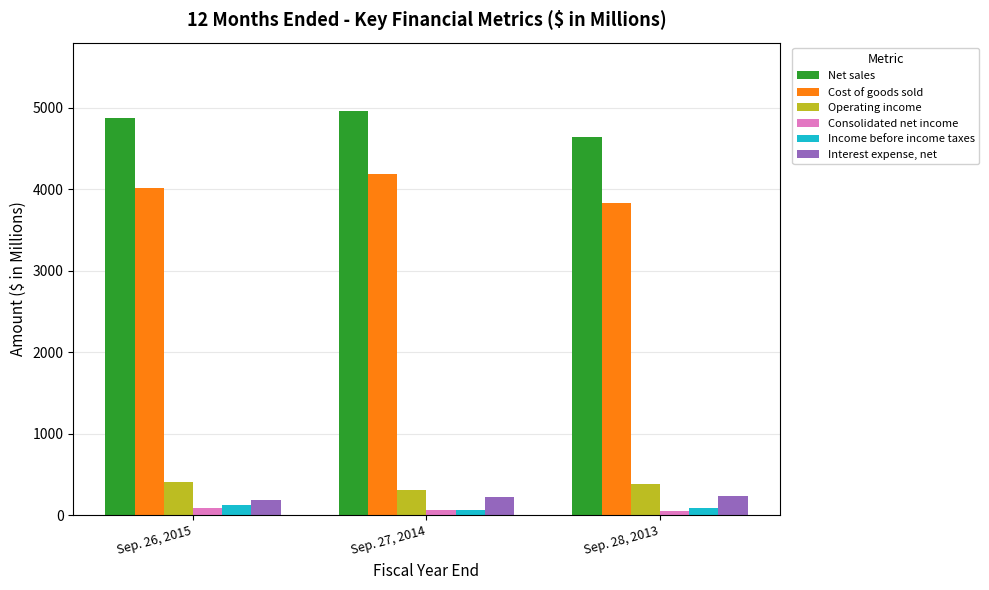

What is the sum of the Consolidated net income values at Sep. 28, 2013 and Sep. 27, 2014?

120